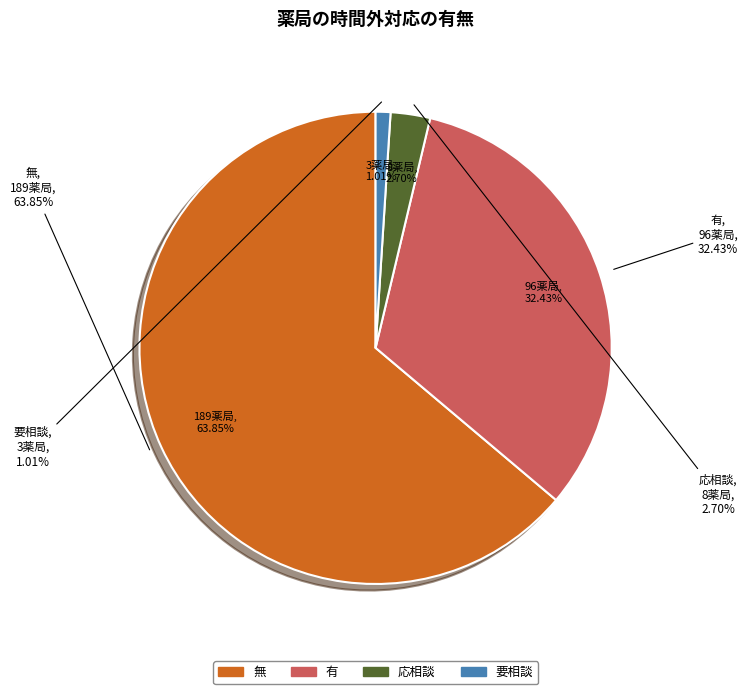

Rank the categories by value from lowest to highest.

要相談, 応相談, 有, 無